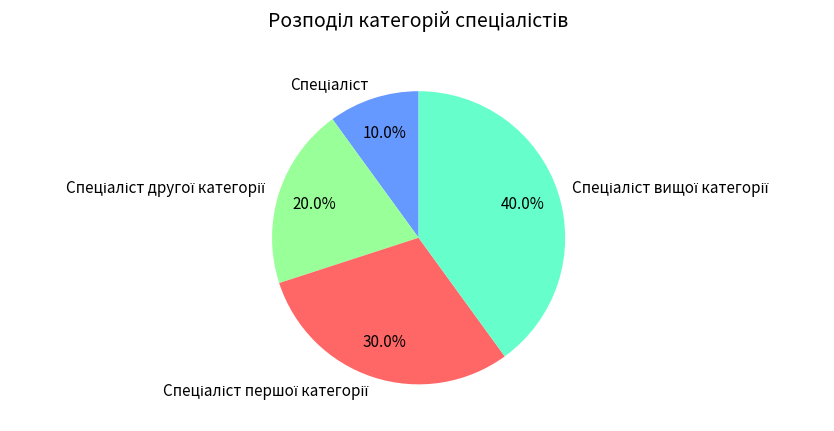

Is there any slice that represents more than half of the pie?

No